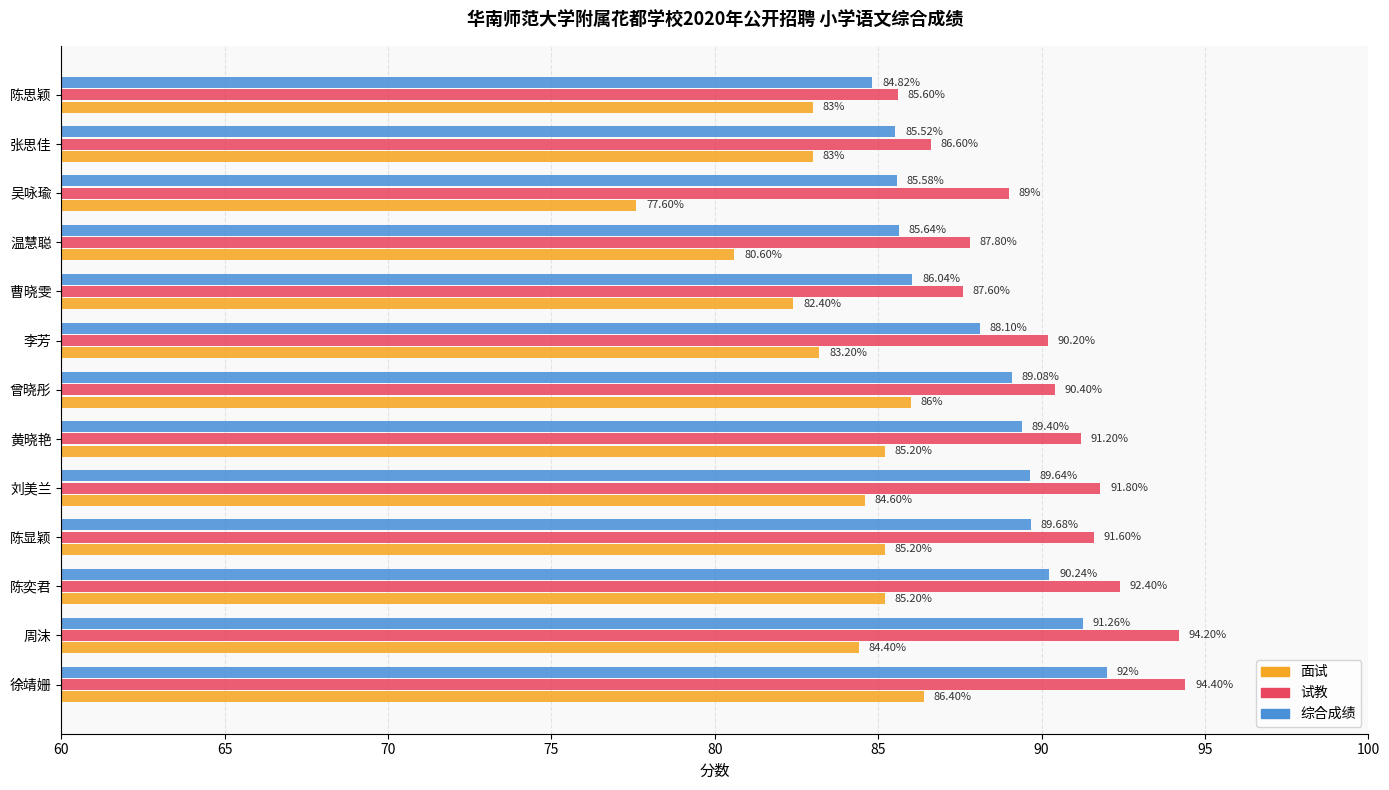

What is the sum of all 综合成绩 values?

1147.0